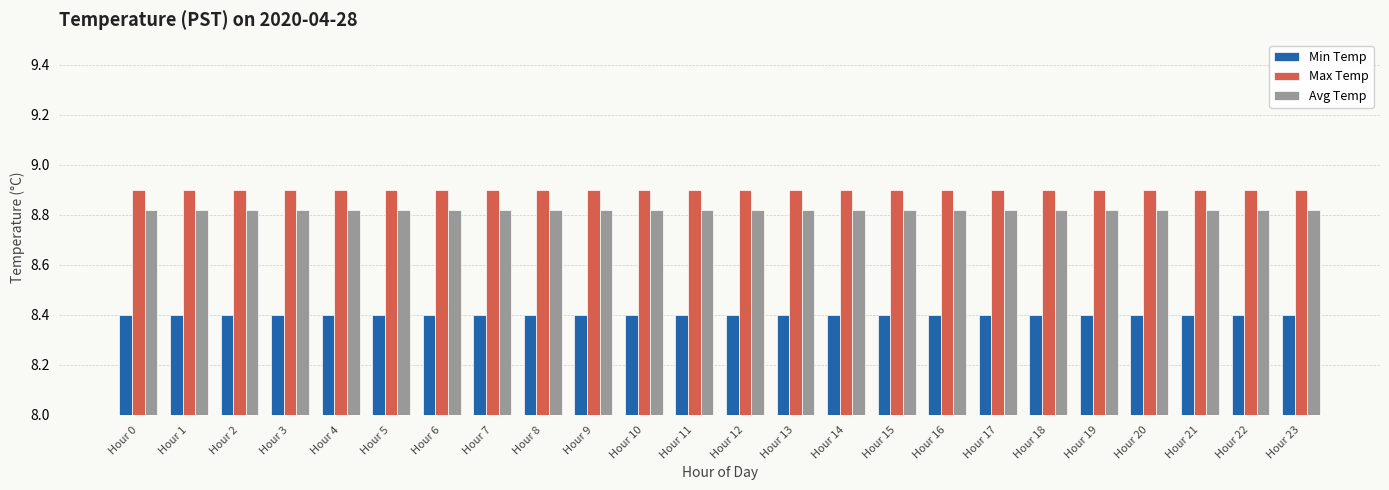

Is the value of Min Temp at Hour 5 greater than the value of Avg Temp at Hour 7?

No